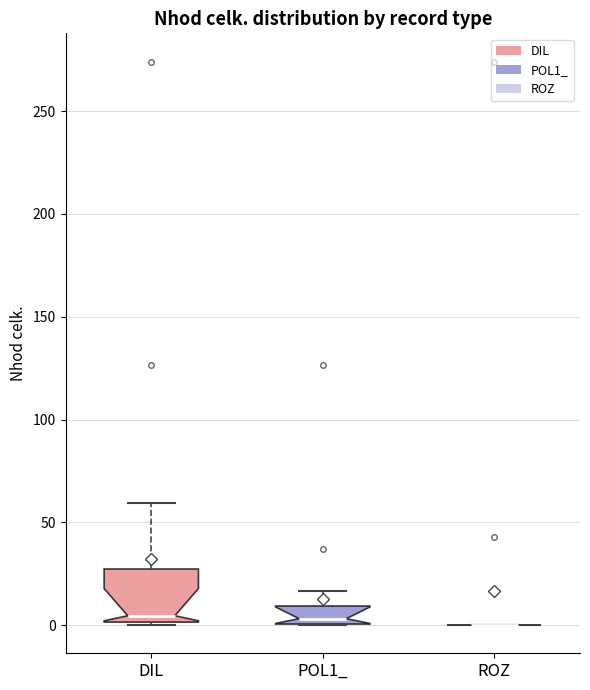

Reading left to right, read every box against the y-axis: the position of its median line, the range the box covers, and the ends of its whiskers. The values are not printed on the chart, so give them approximately, as read against the axis.

DIL: median 5, box 0 to 25, whiskers 0 to 60
POL1_: median 5, box 0 to 10, whiskers 0 to 15
ROZ: box collapsed to a line at 0, whiskers 0 to 0